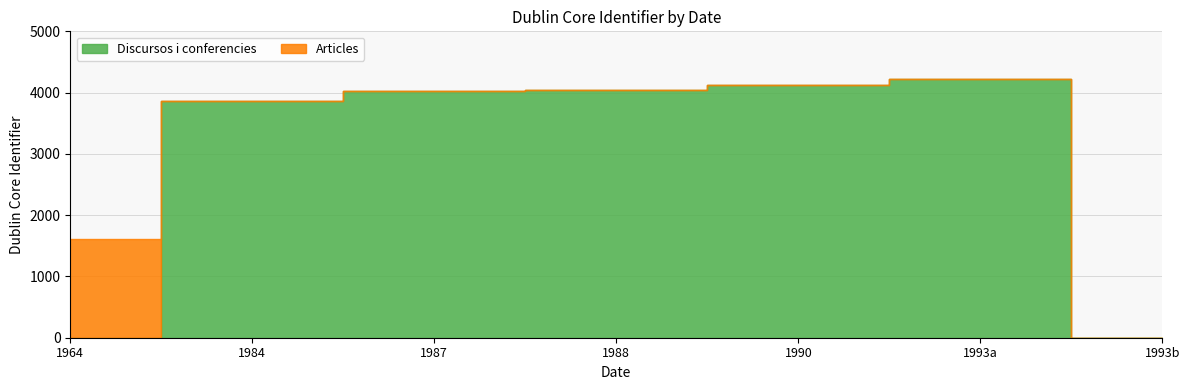

What is the change in value from 1987 to 1990?

+102